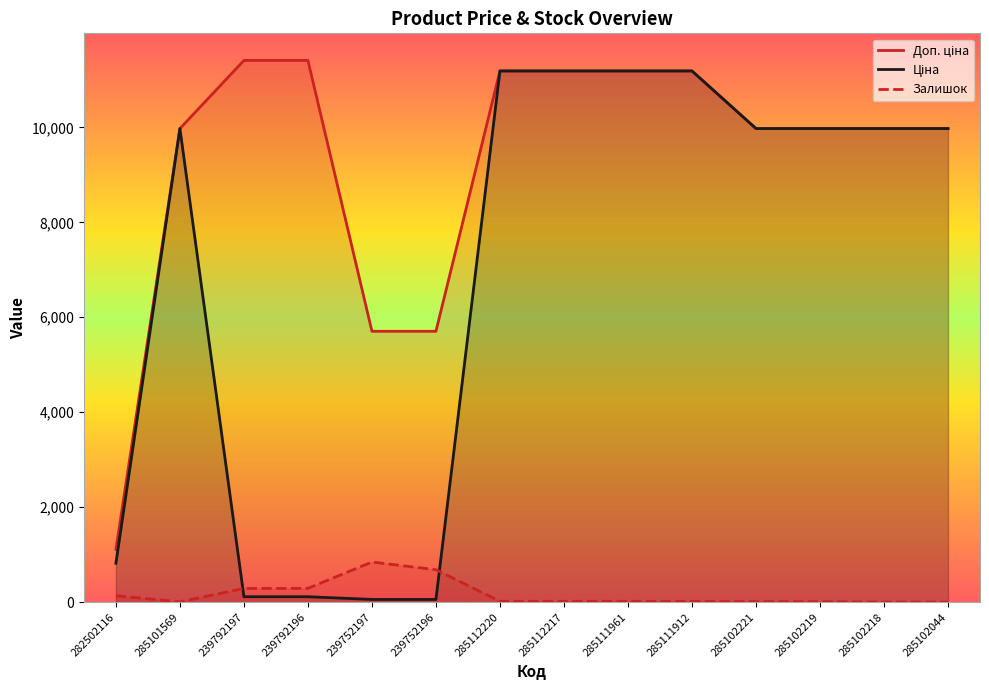

What is the maximum value shown in the chart?

11410.0